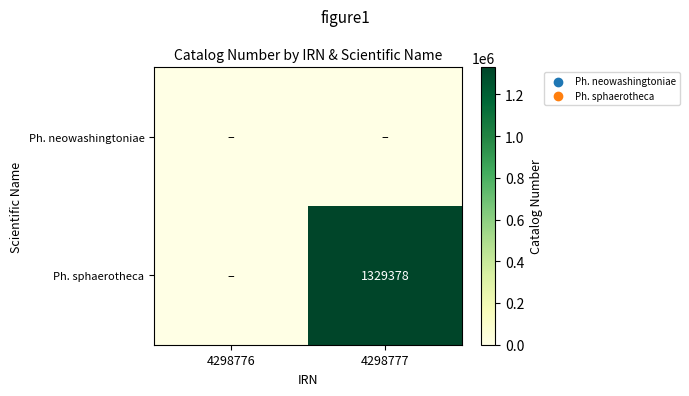

True or false: Ph. sphaerotheca has a value of 1329378 at 4298777.

True